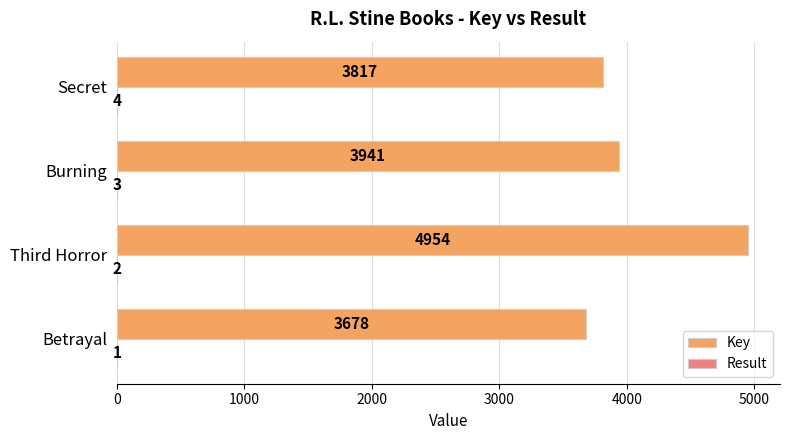

How many distinct data groups are displayed?

2